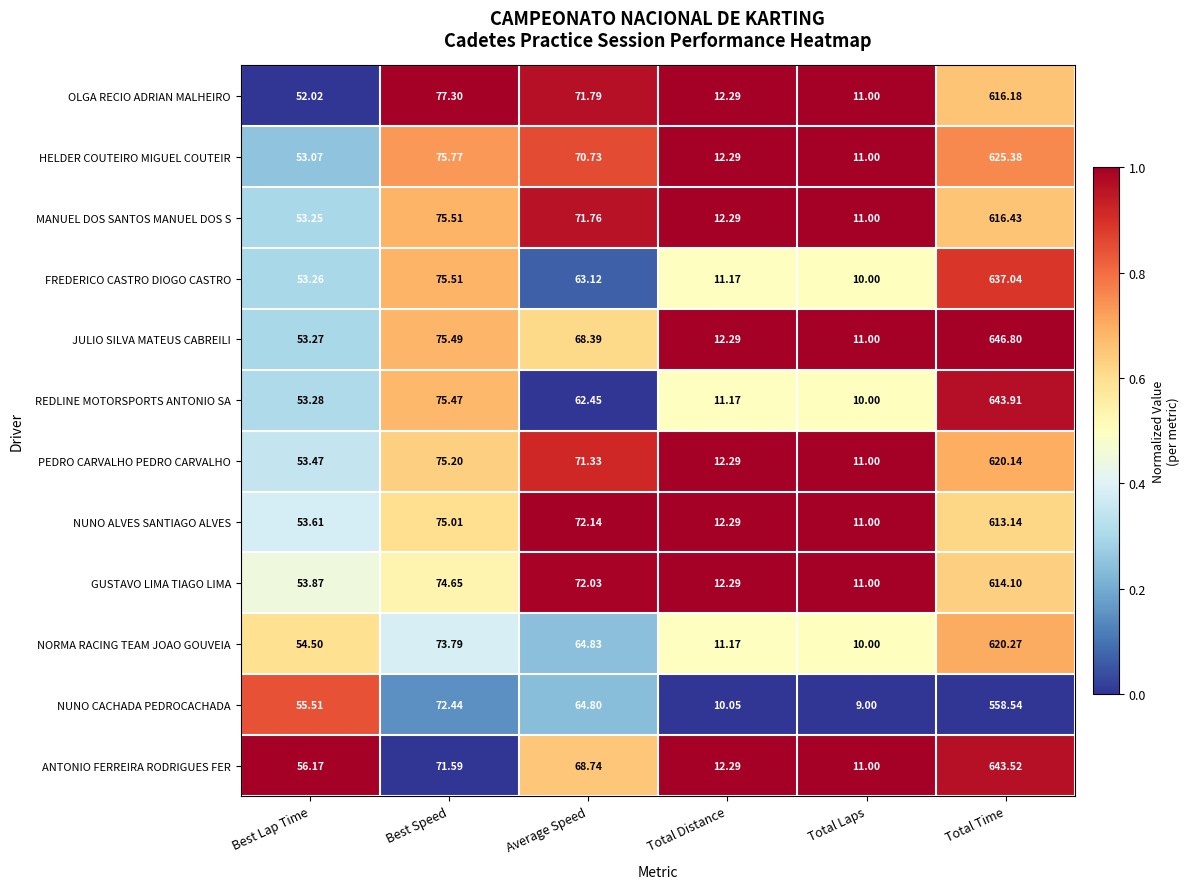

Which series changed the most between Total Laps and Total Time?

JULIO SILVA MATEUS CABREILI